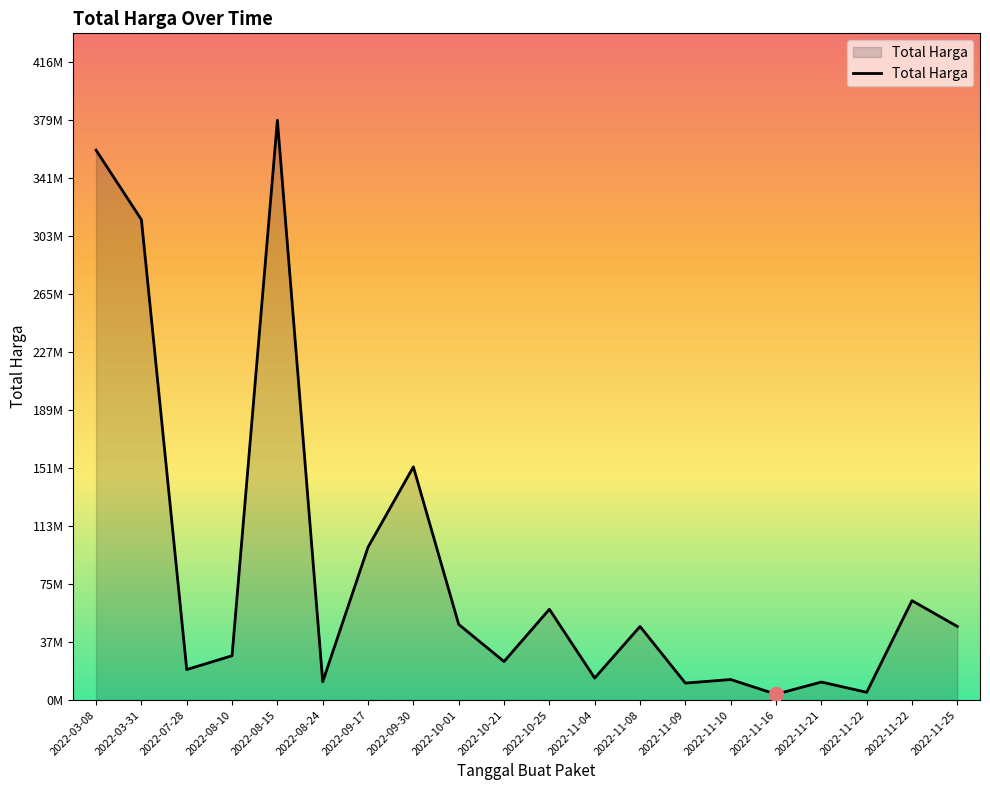

Does the chart have visible grid lines?

No